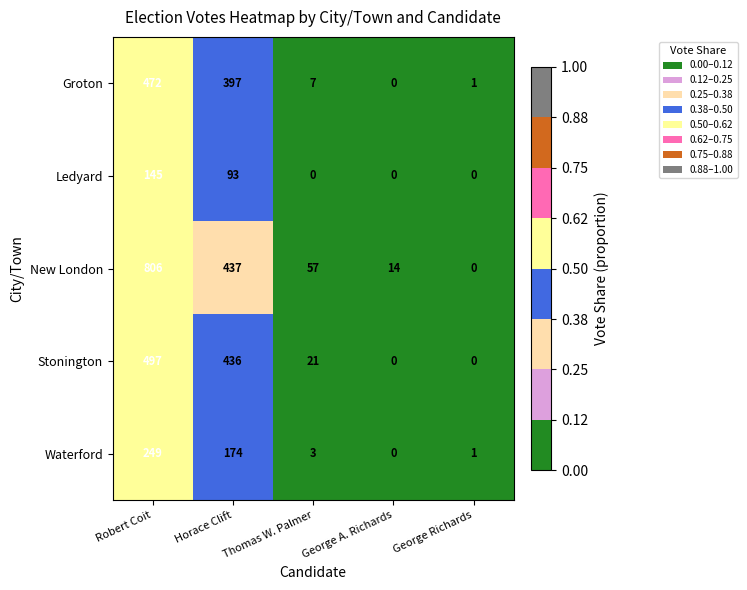

Which series has the largest total across all categories?

New London